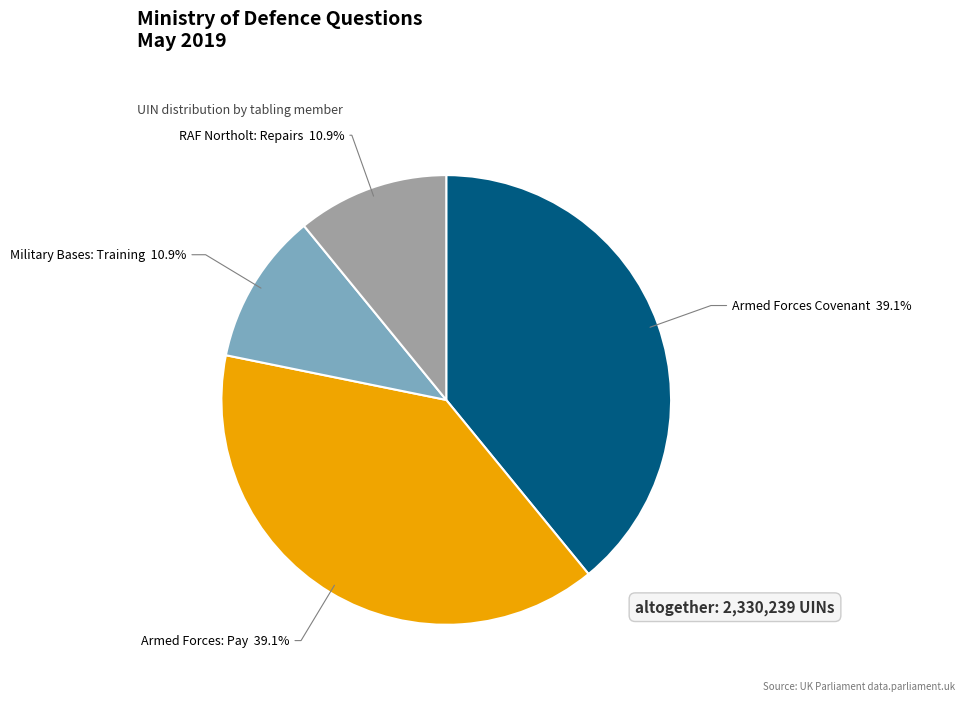

How many segments does this pie chart have?

4